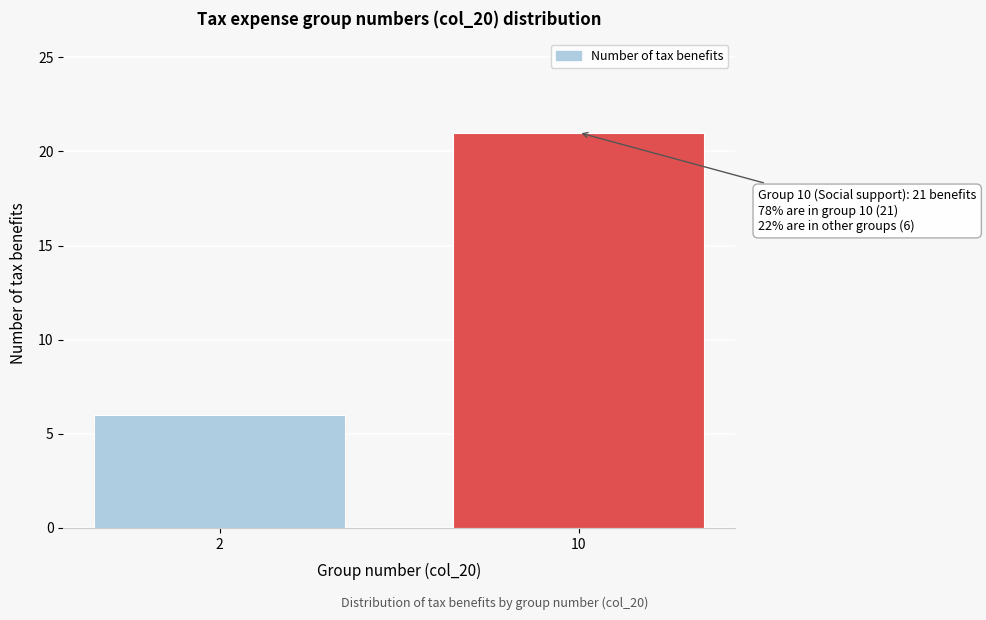

Reading left to right, list all the values displayed in this chart.

6	21